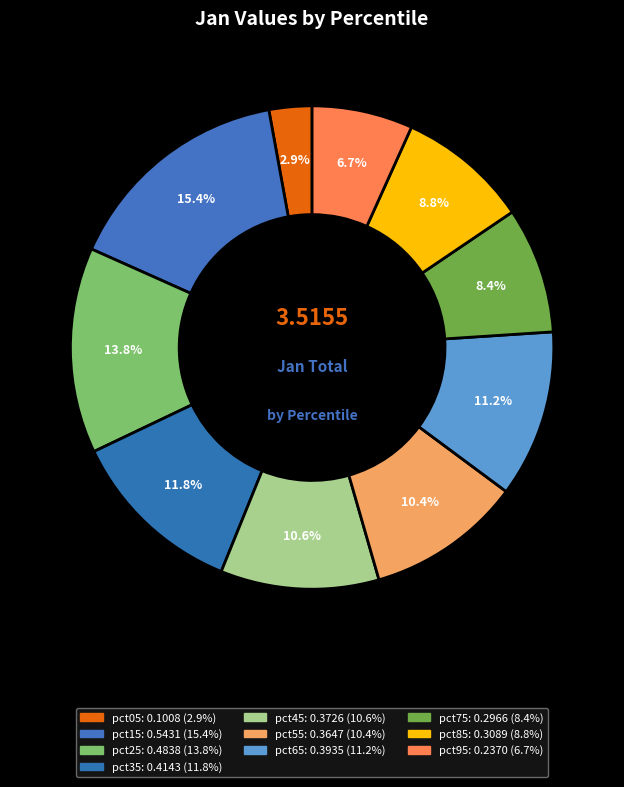

Which category has the biggest portion of the pie?

pct15